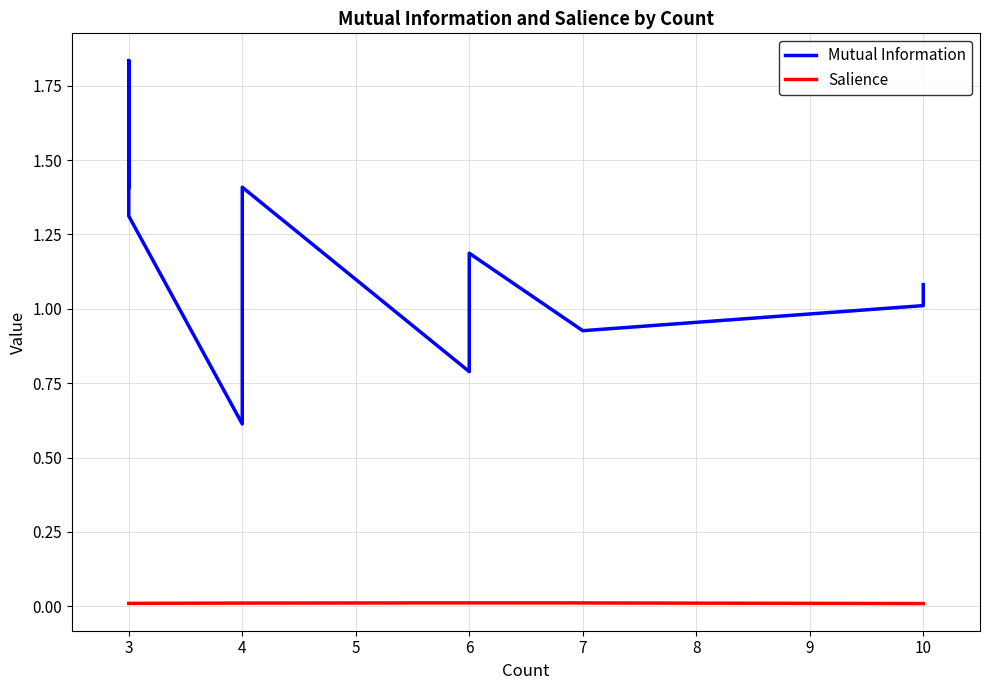

What is the greatest value displayed?

1.8